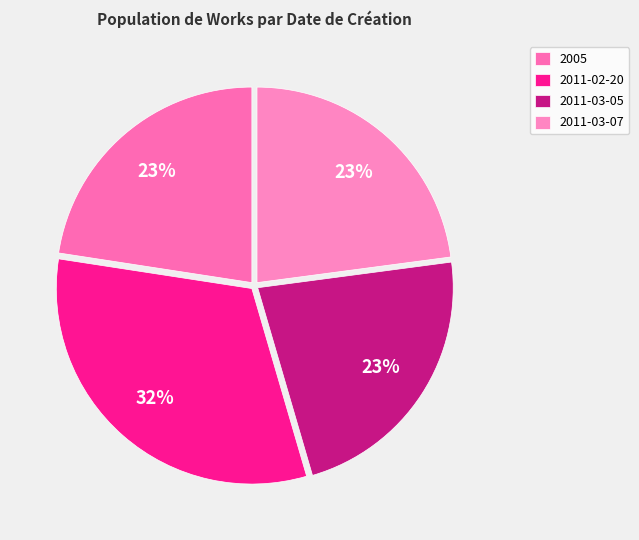

Rank the categories by value from highest to lowest.

2011-02-20, 2011-03-07, 2005, 2011-03-05